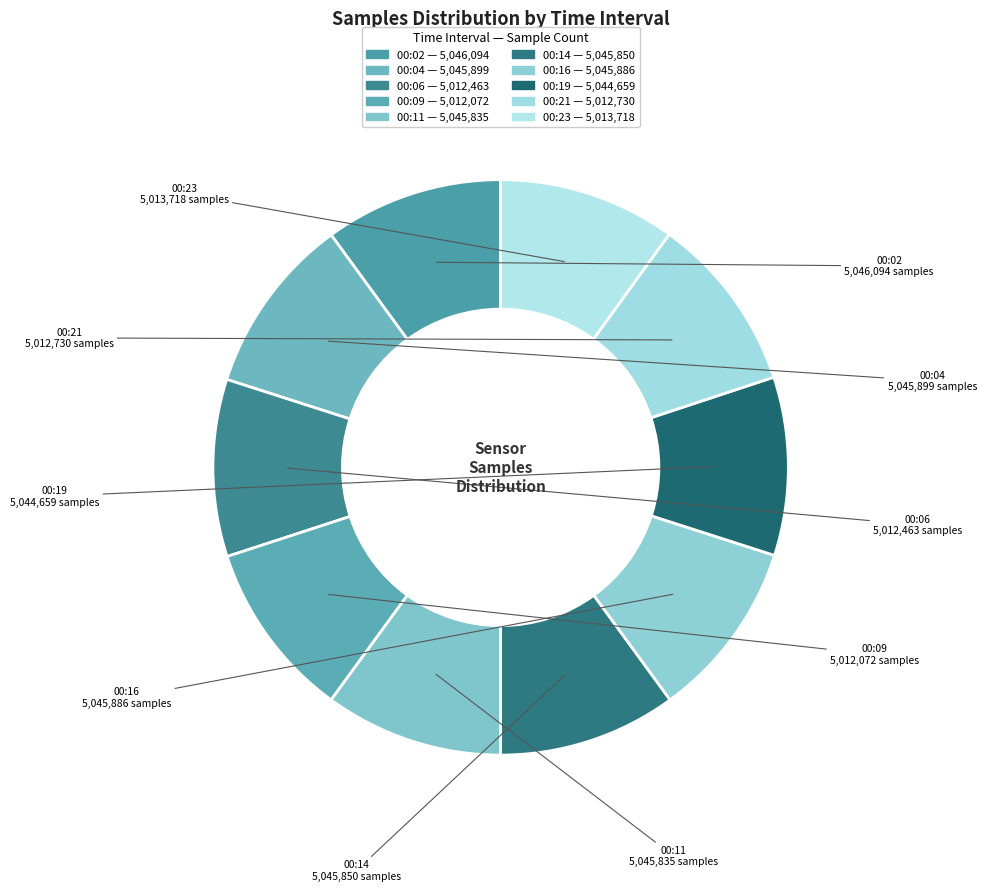

Is the sum of 00:04 and 00:06 greater than half?

No